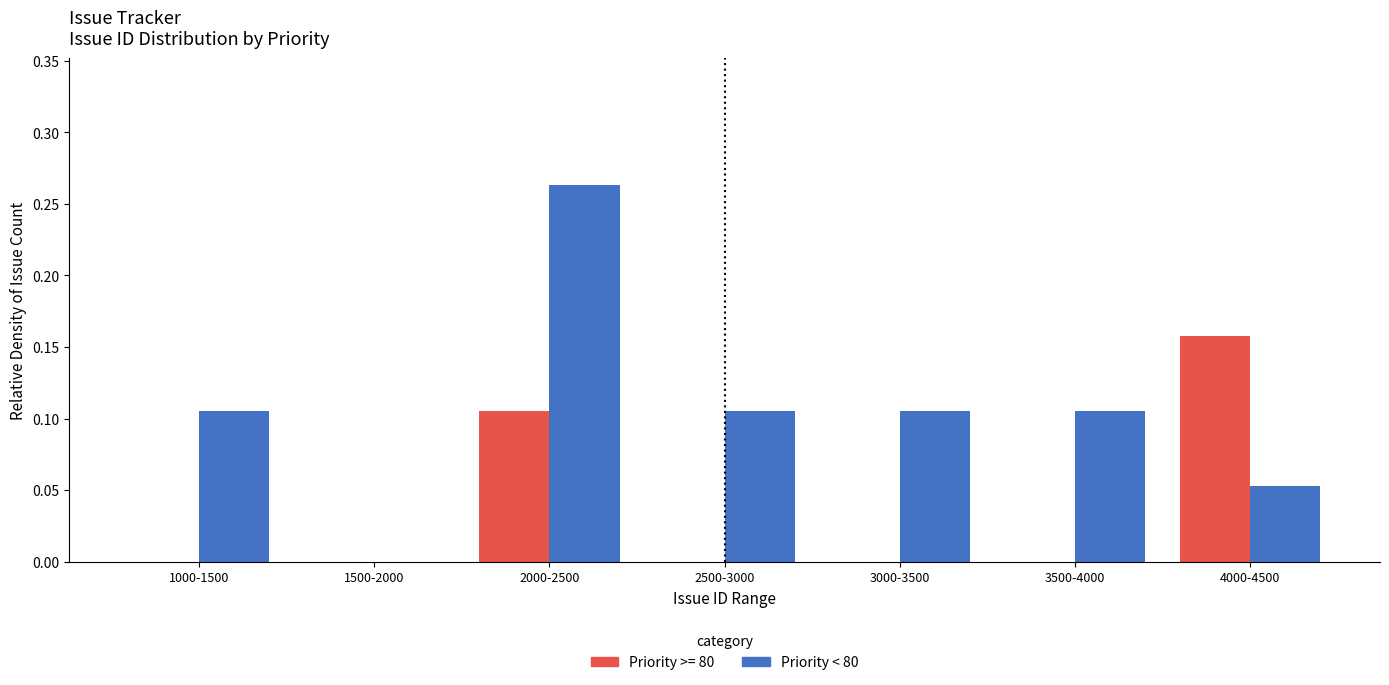

At which category is the sum across all series the highest?

2000-2500